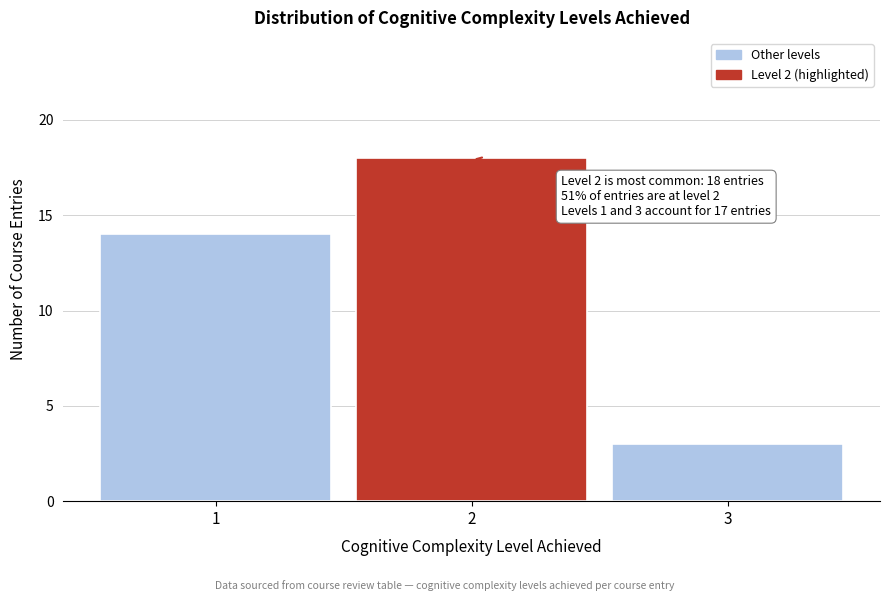

Which range on the x-axis has the tallest bar?

1.5 to 2.5